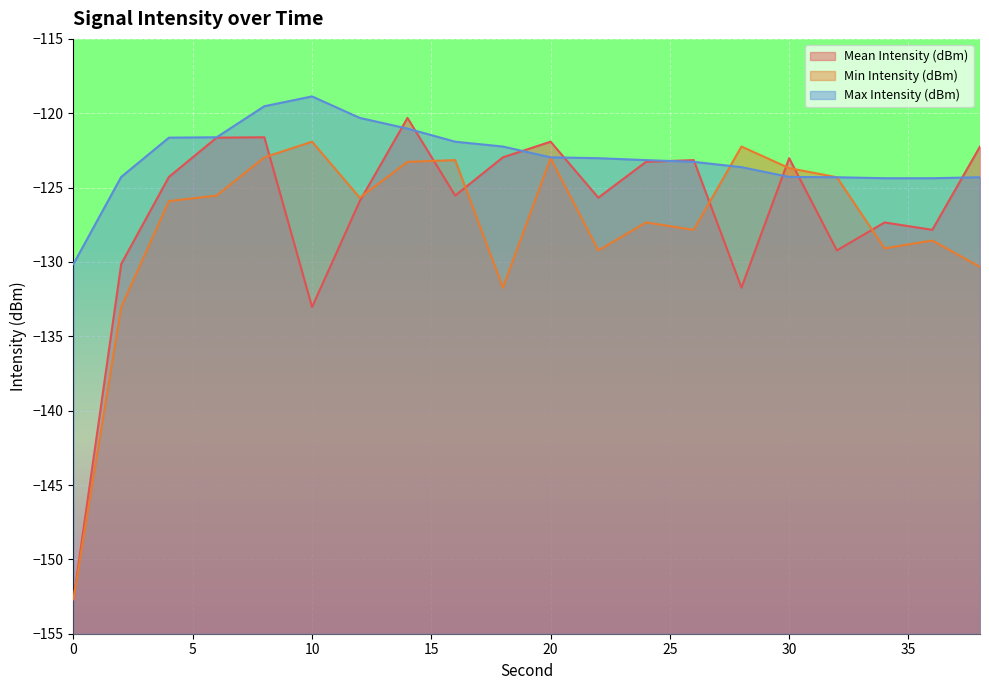

What is the average value of the Mean Intensity (dBm) series?

-126.7